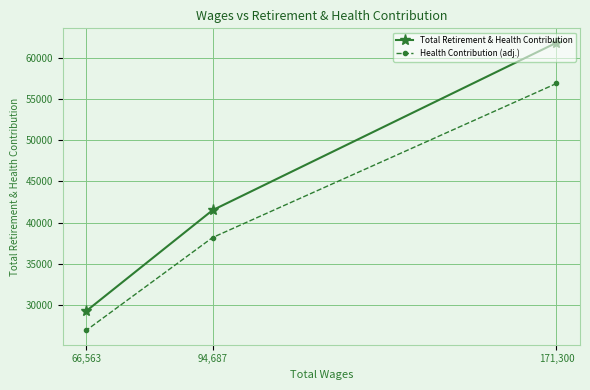

Is it true that Health Contribution (adj.) equals 38178.2 at 94,687?

True